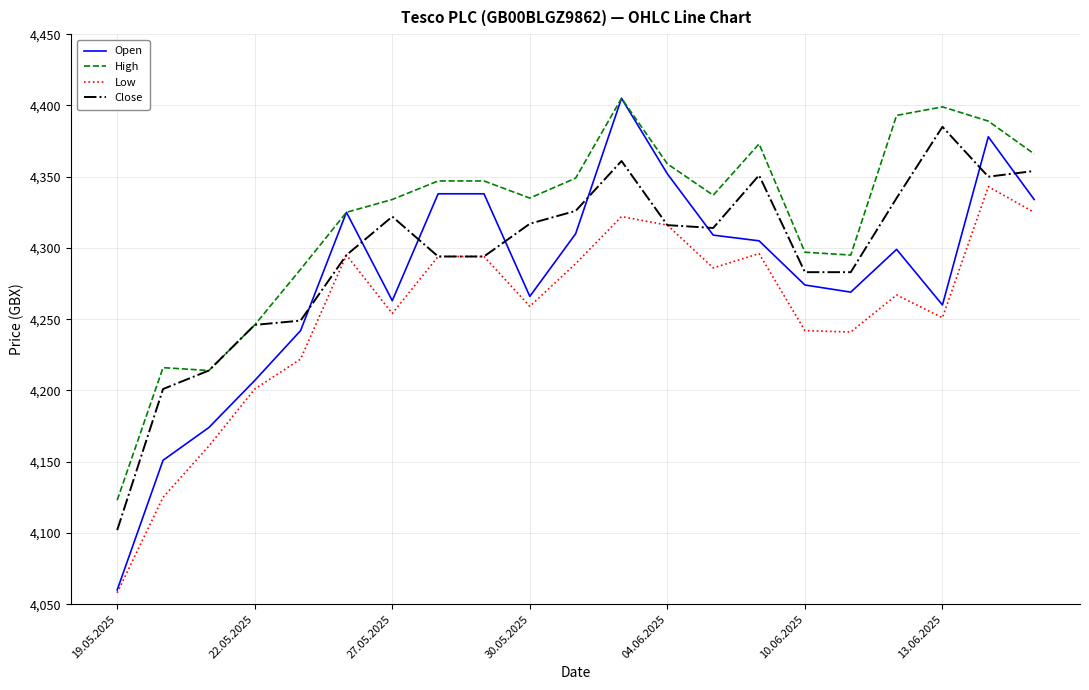

How many values in the High series are below 4337?

10